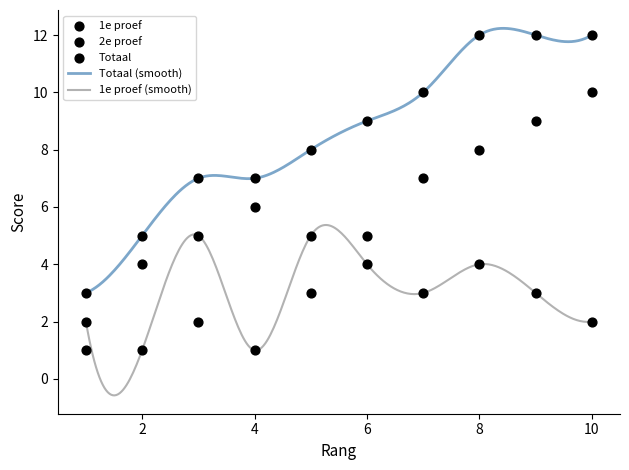

Which series contains the highest Y value?

Totaal